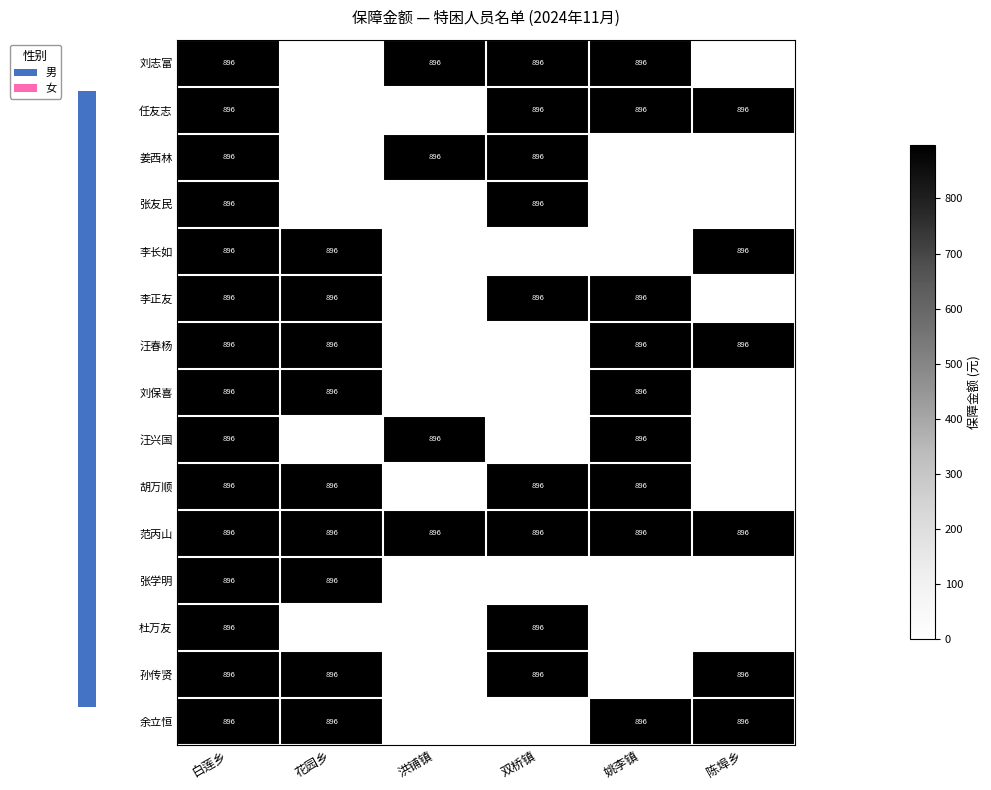

The 李正友 series shows 261 at 双桥镇. True or false?

False